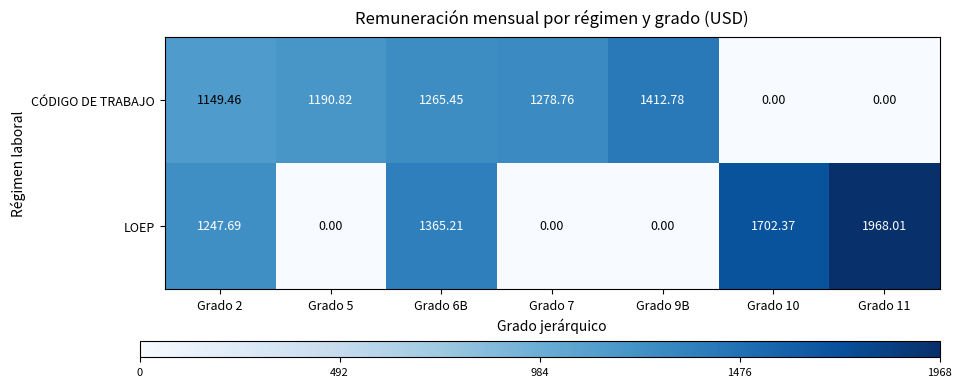

Which series has the widest spread of values?

LOEP